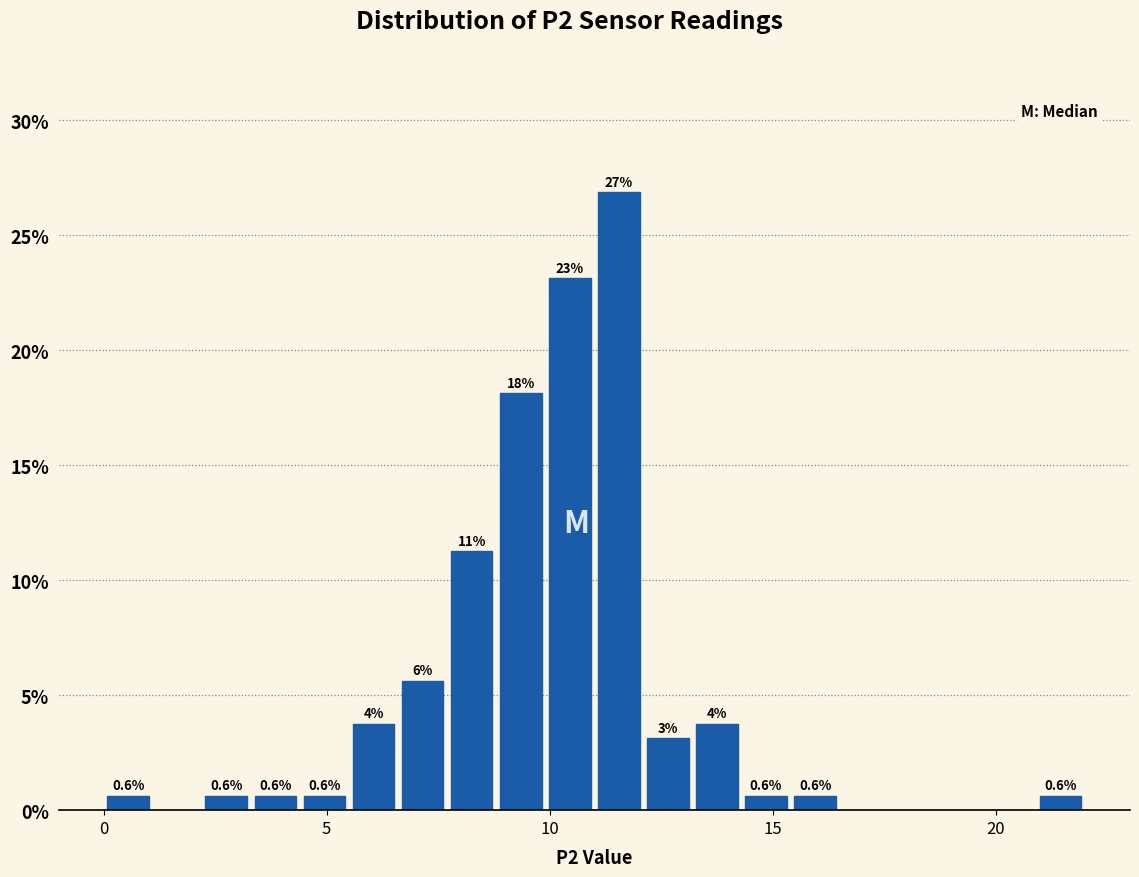

Around what value on the x-axis is the tallest bar? Give the approximate position of its centre, as read against the axis.

11.5